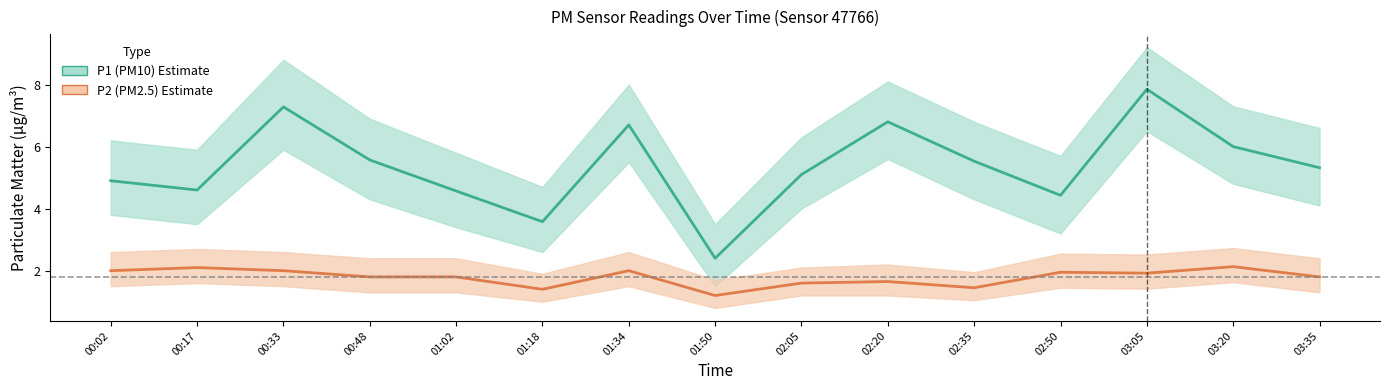

What is the label of the 7th point from the right?

02:05